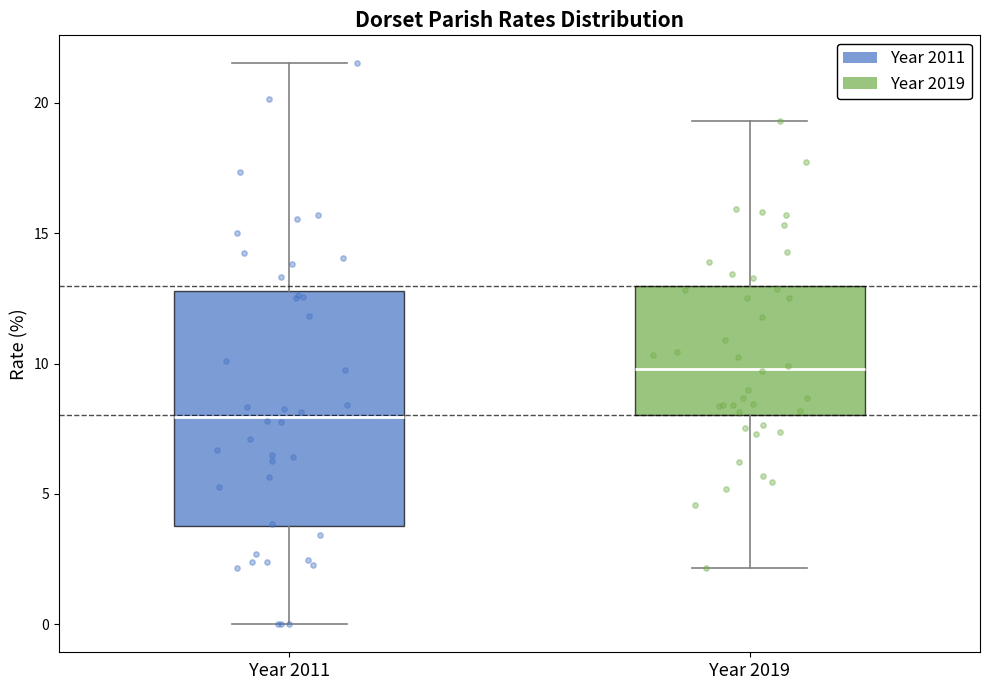

Which box's median line is the lowest?

Year 2011